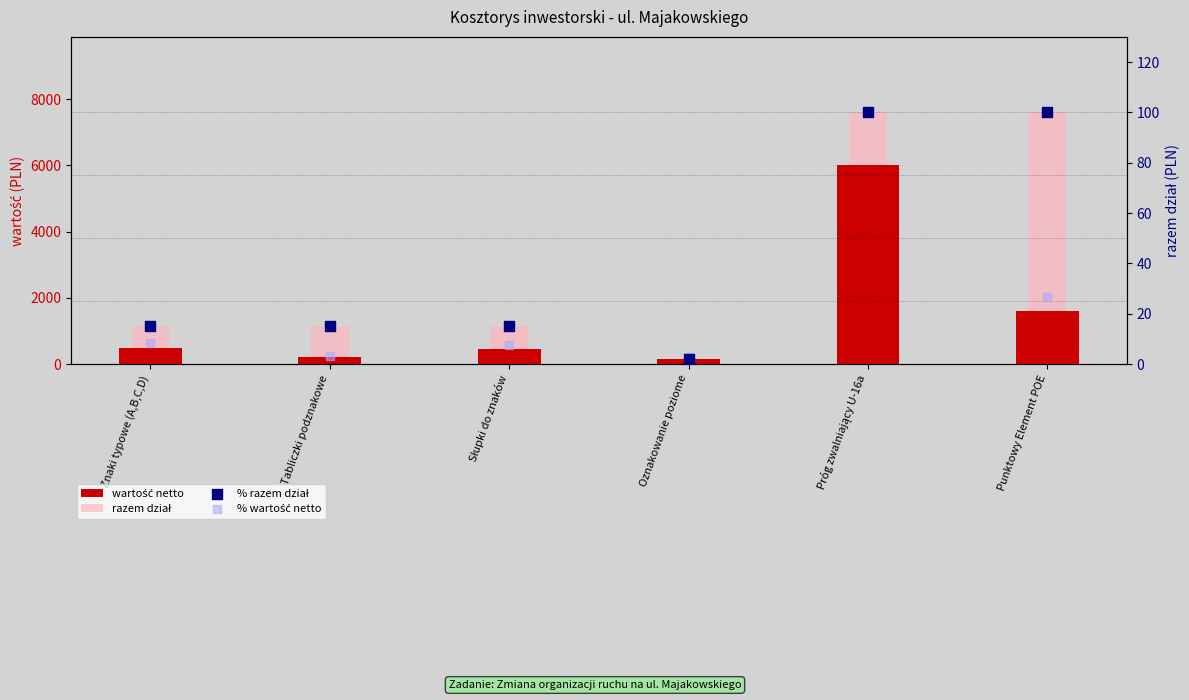

Which series has the largest Y range (max minus min)?

razem dział